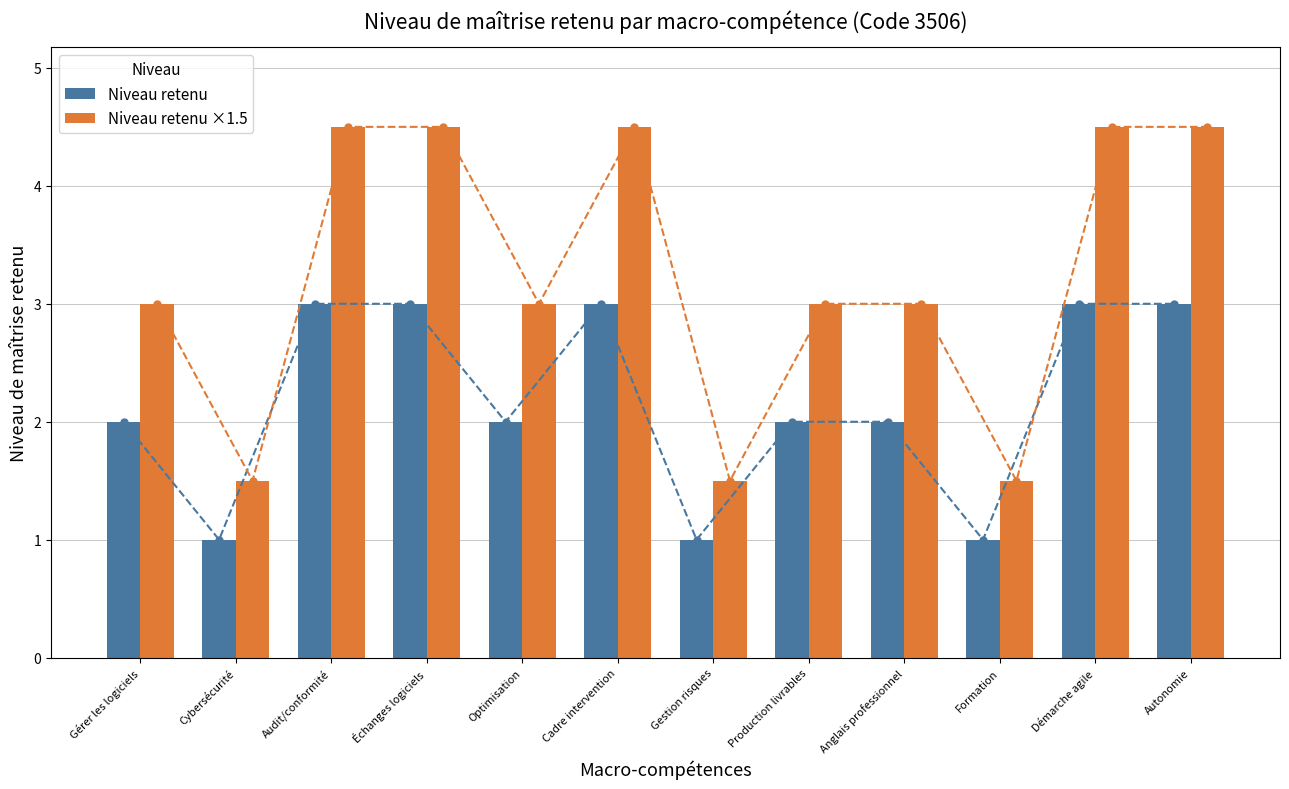

At which category does the chart reach its minimum across all series?

Cybersécurité